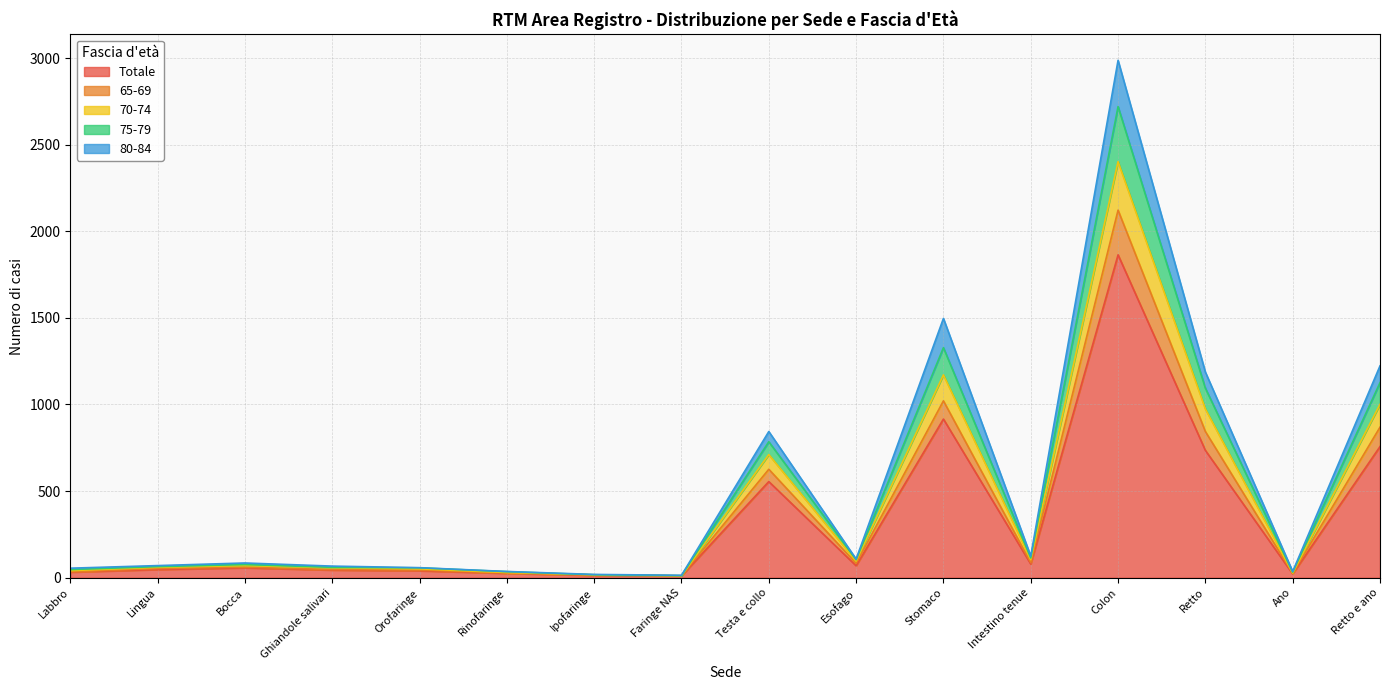

What is the difference between the maximum and minimum values in the Totale series?

1854